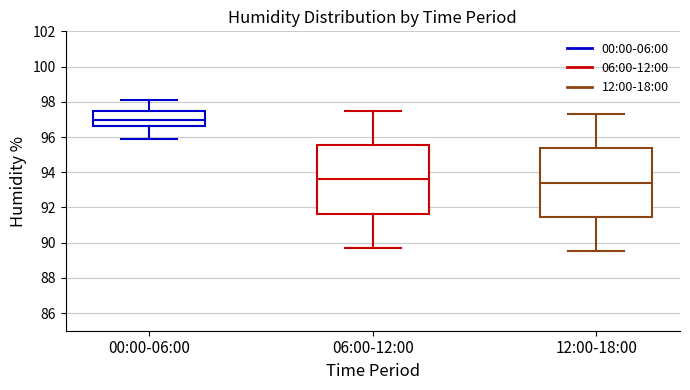

Reading left to right, read every box against the y-axis: the position of its median line, the range the box covers, and the ends of its whiskers. The values are not printed on the chart, so give them approximately, as read against the axis.

00:00-06:00: median 97.0, box 96.6 to 97.6, whiskers 96.0 to 98.2
06:00-12:00: median 93.6, box 91.6 to 95.6, whiskers 89.8 to 97.6
12:00-18:00: median 93.4, box 91.4 to 95.4, whiskers 89.6 to 97.4